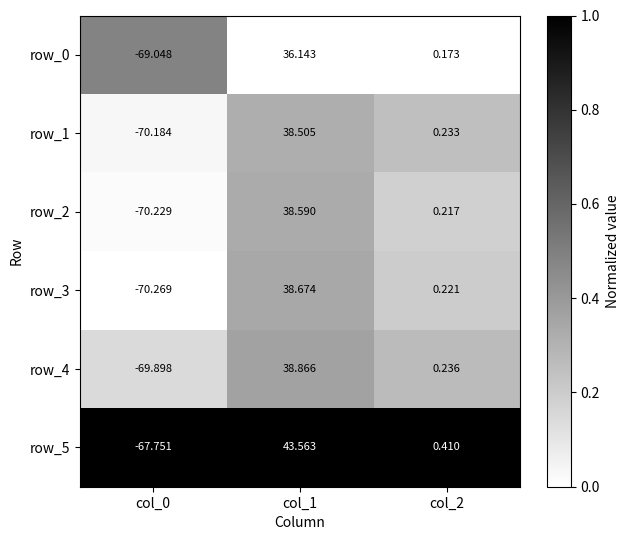

Count the number of data series in this chart.

6